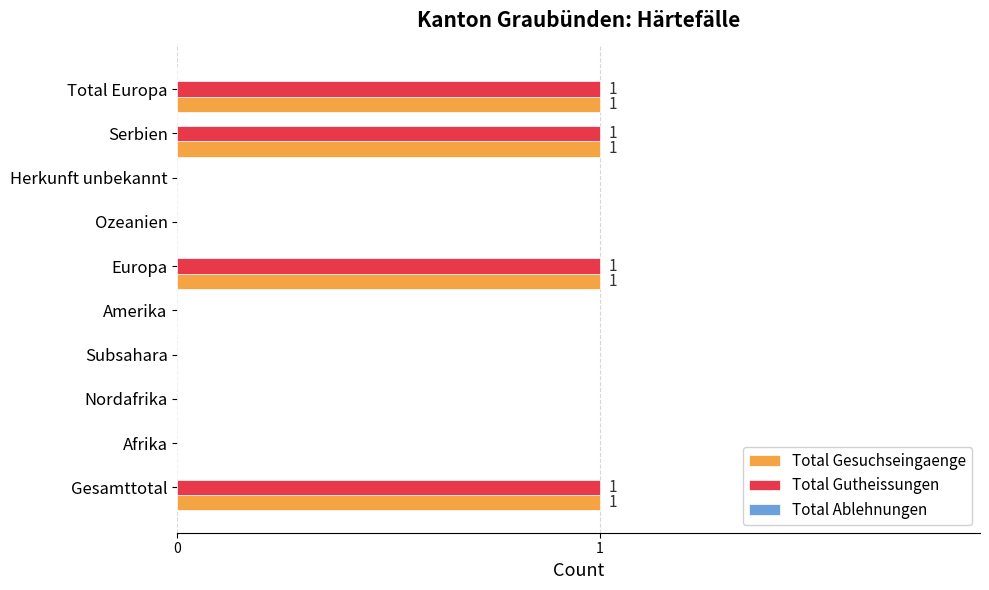

What is the sum of all Total Gesuchseingaenge values?

4